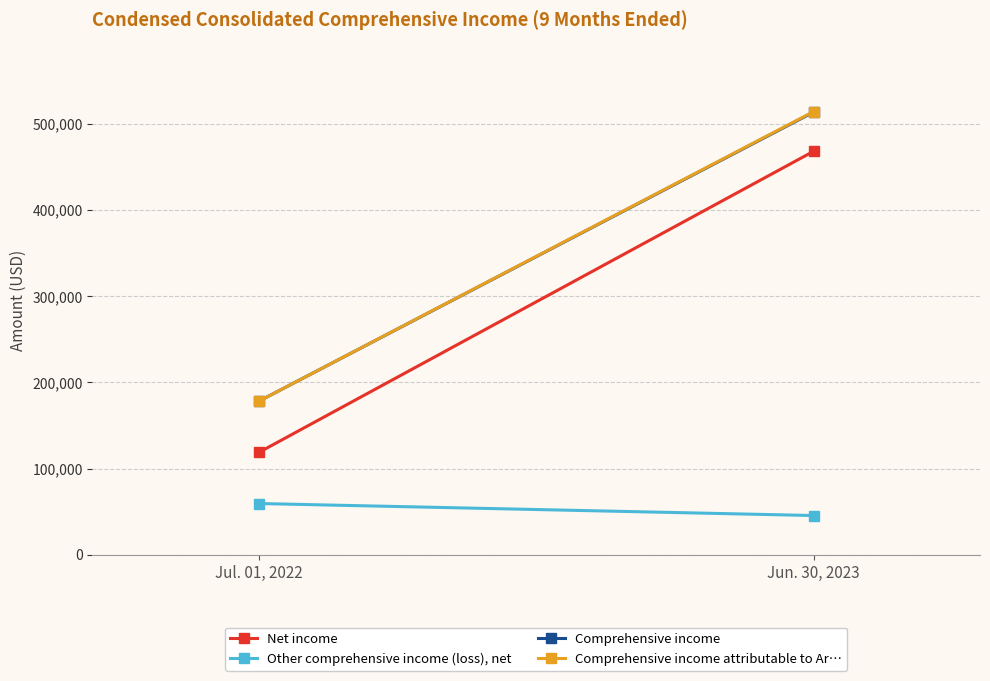

How many series are shown in this chart?

4